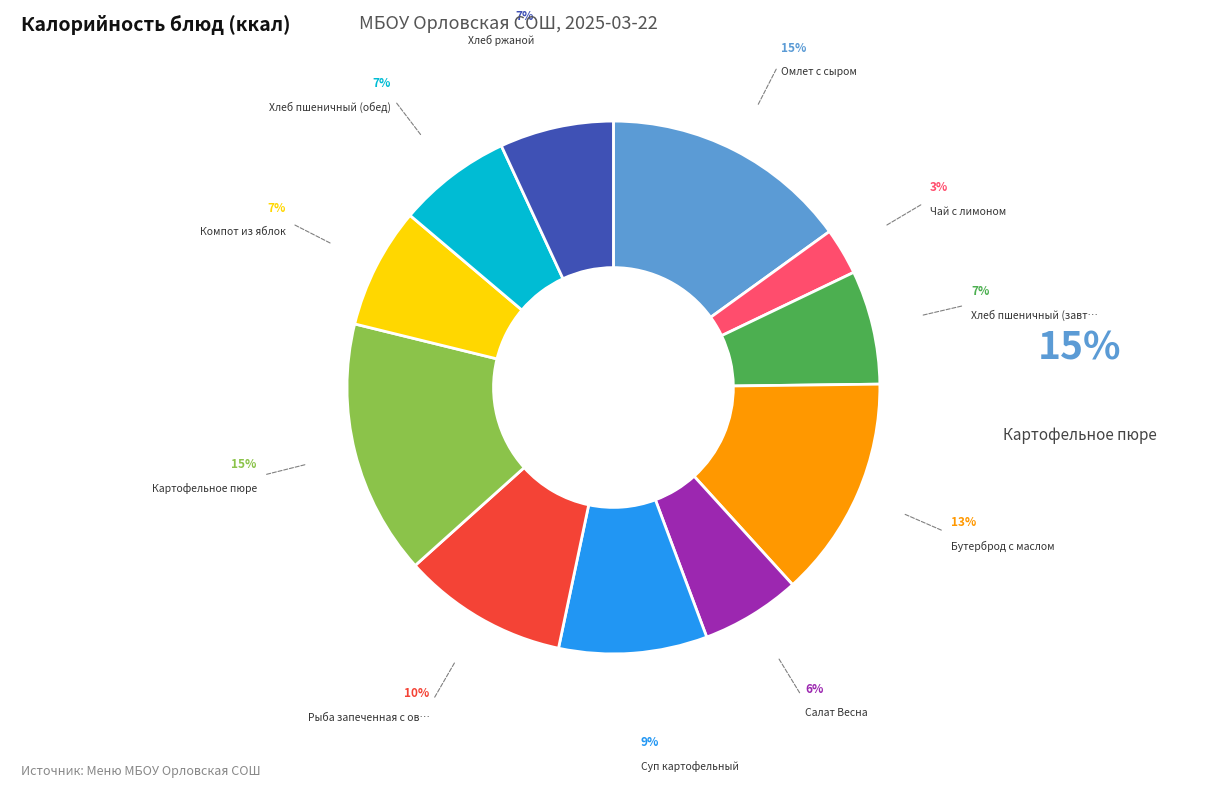

To the nearest percent, what is the average slice percentage?

9%